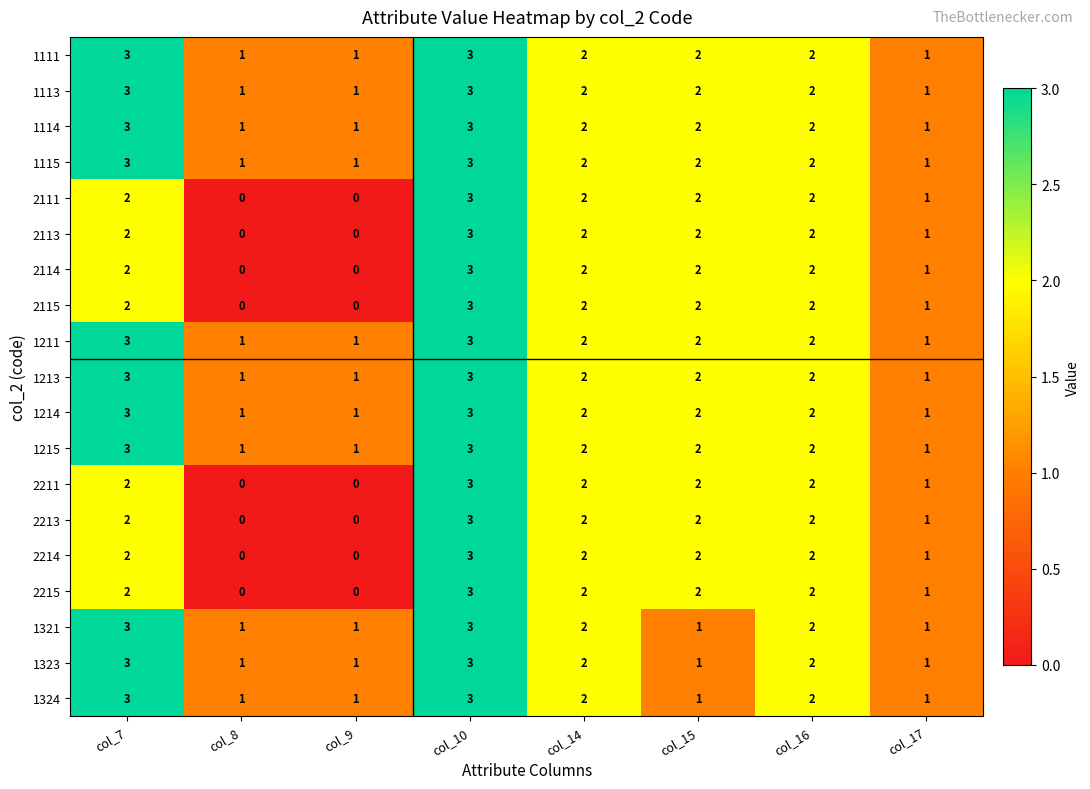

At which label does 2211 reach its peak?

col_10